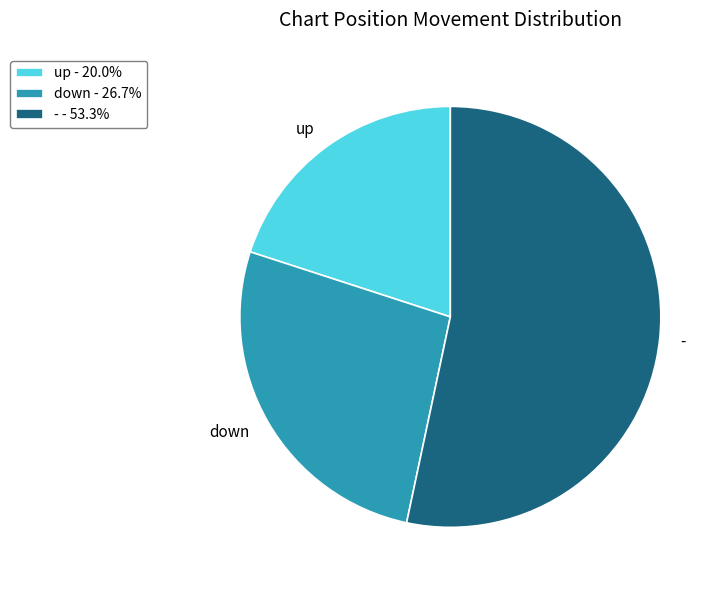

Is up - 20.0% the majority of the pie?

No